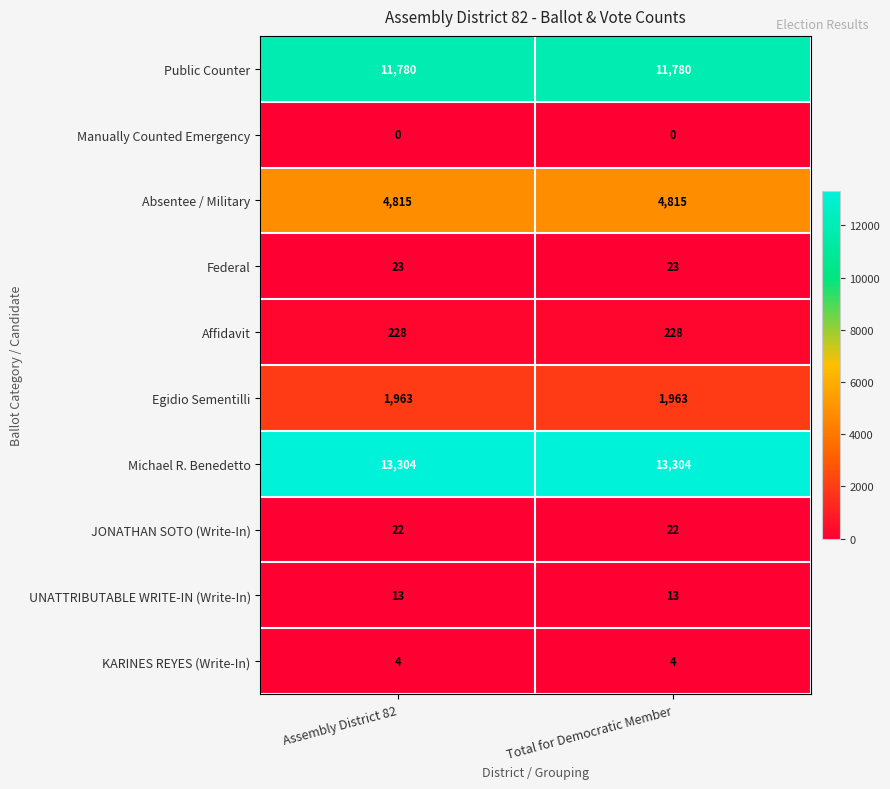

What value does the Affidavit series have at Total for Democratic Member?

228